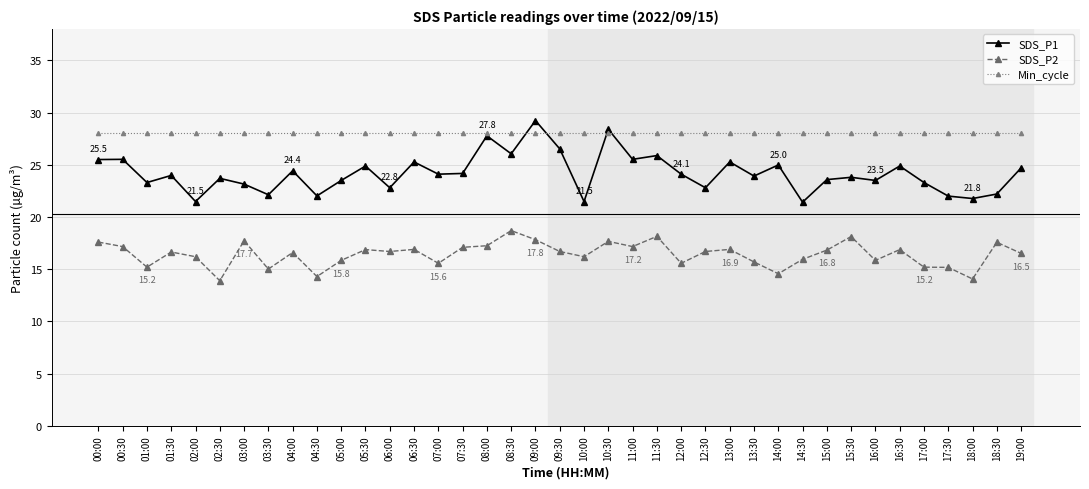

What is the difference between the maximum and minimum values in the SDS_P1 series?

7.8